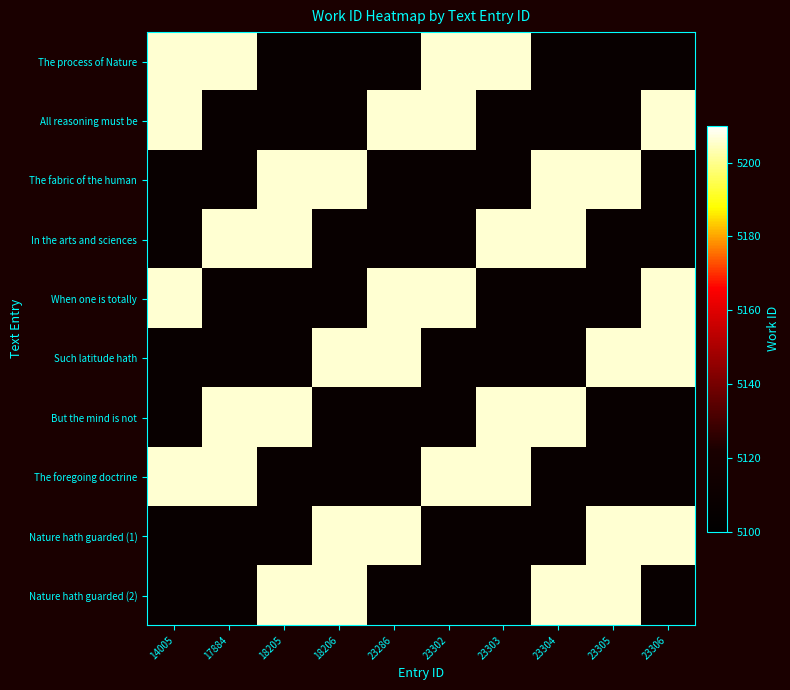

At which category does the chart reach its peak across all series?

14005